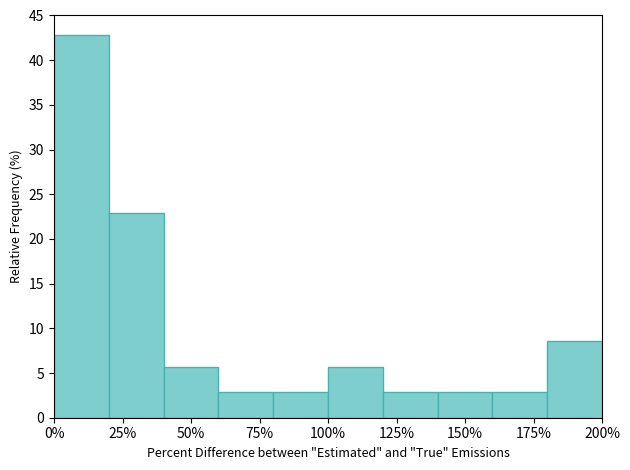

What is the height of the bar covering 0 to 20 on the x-axis? The values are not printed on the chart, so give them approximately, as read against the axis.

43.0